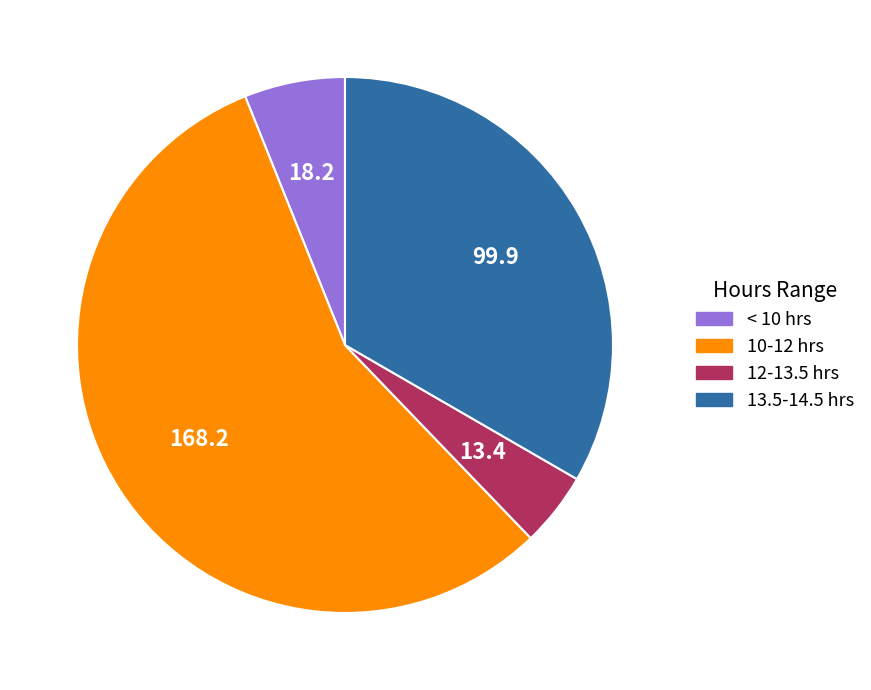

Is the sum of 10-12 hrs and 13.5-14.5 hrs greater than half?

Yes